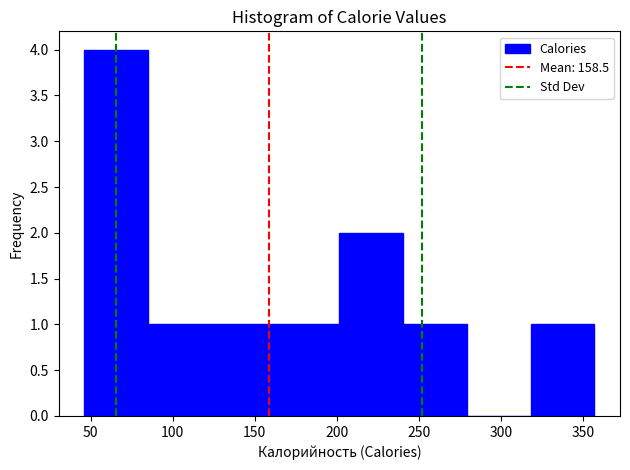

Reading left to right, transcribe this chart: for each bar, give the range it covers on the x-axis and its height. Neither the bar edges nor the heights are printed on the chart, so give them approximately, as read against the axes.

45 to 85: 4
85 to 125: 1
125 to 165: 1
165 to 200: 1
200 to 240: 2
240 to 280: 1
280 to 320: 0
320 to 355: 1